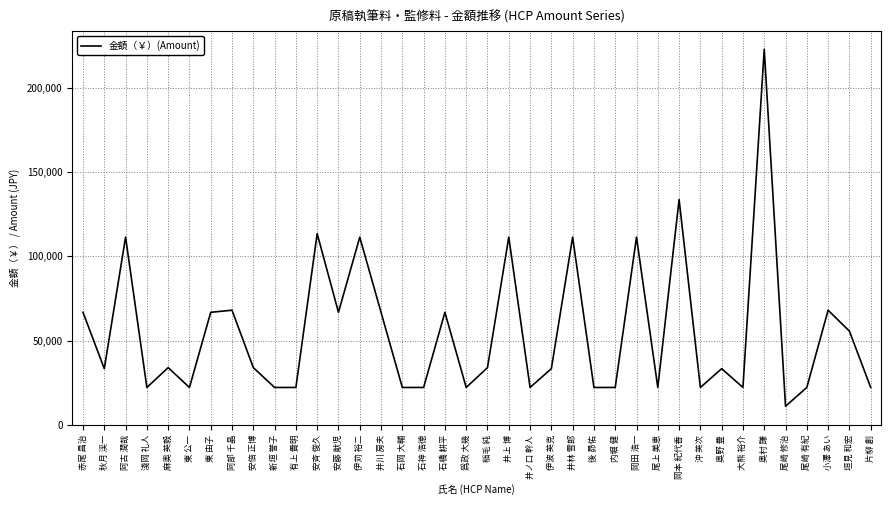

True or false: the data has more than 1 interior local peaks.

True